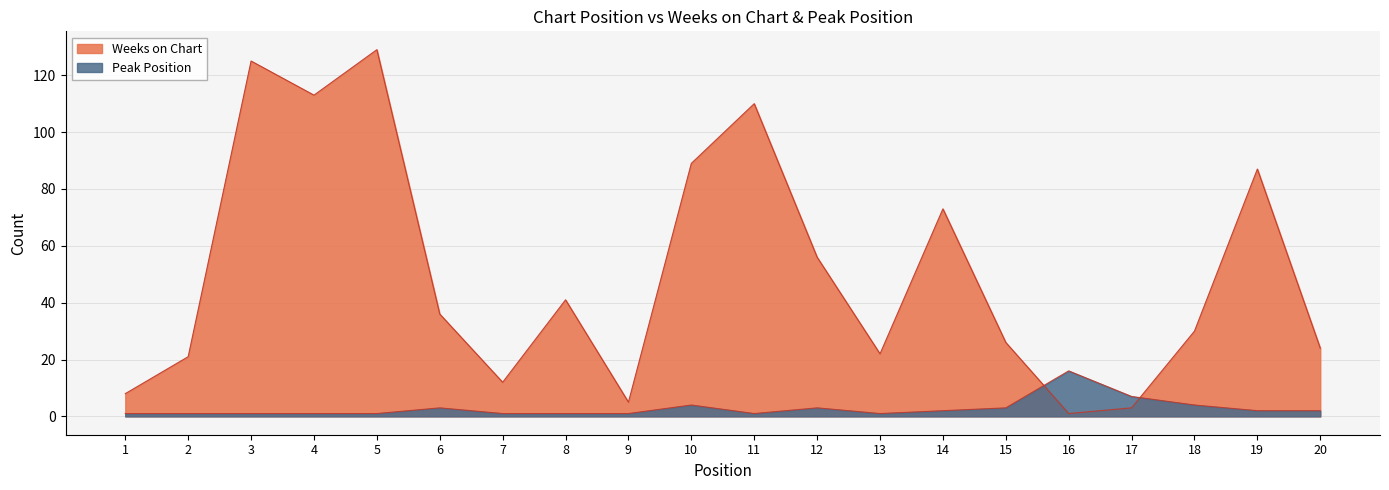

How many lines are shown in the chart?

2